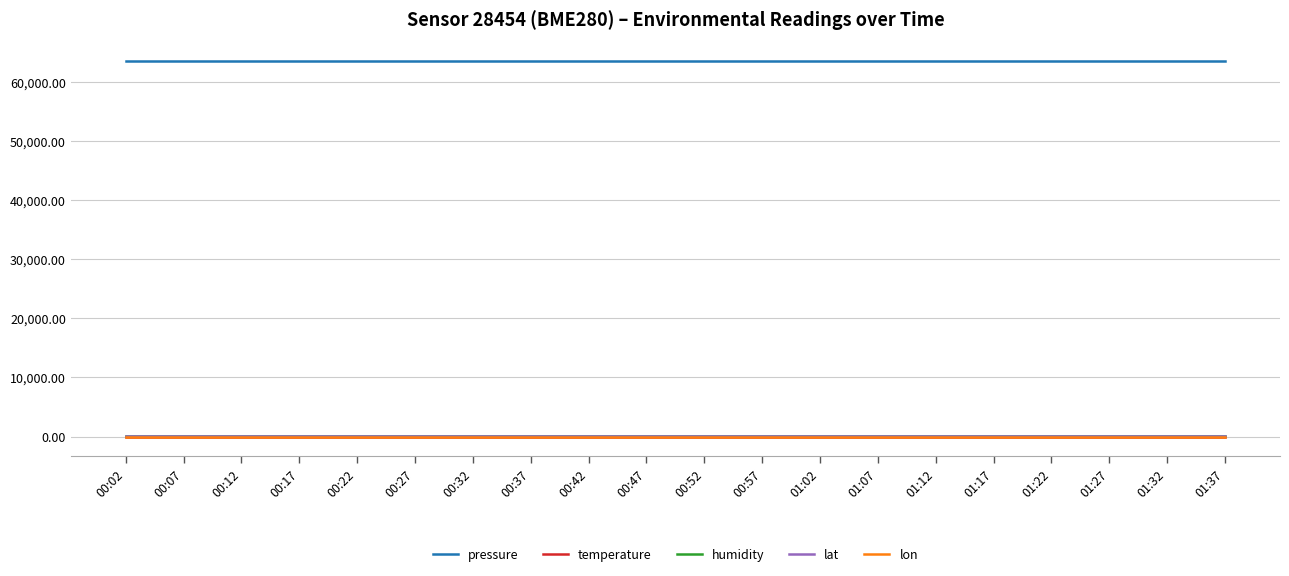

True or false: lat and humidity cross at least once.

False